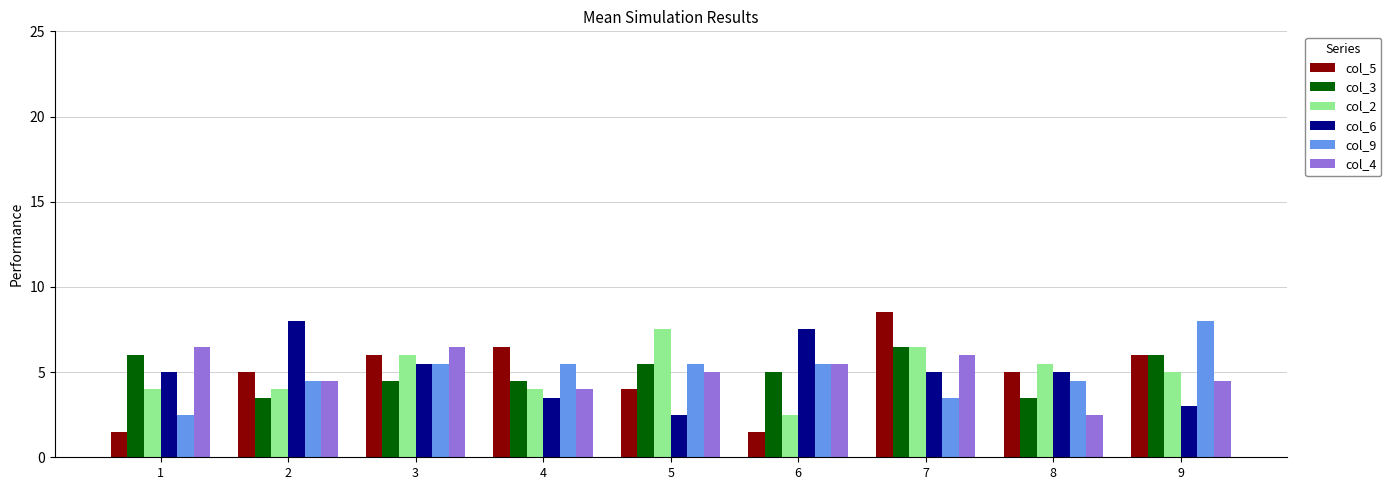

What is the approximate value of col_5 at 1?

1.5